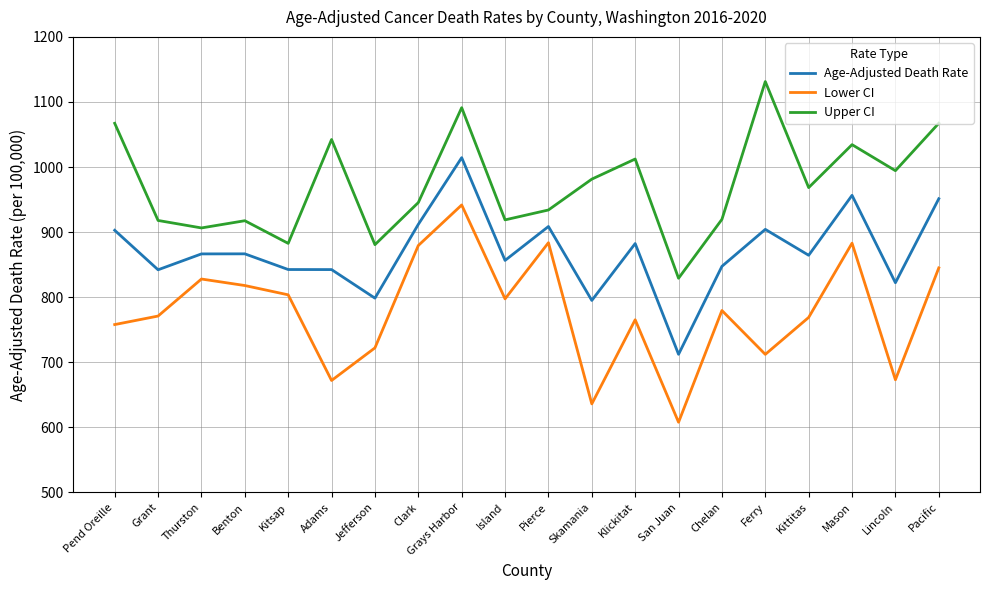

At which category does Upper CI reach its first local peak?

Benton